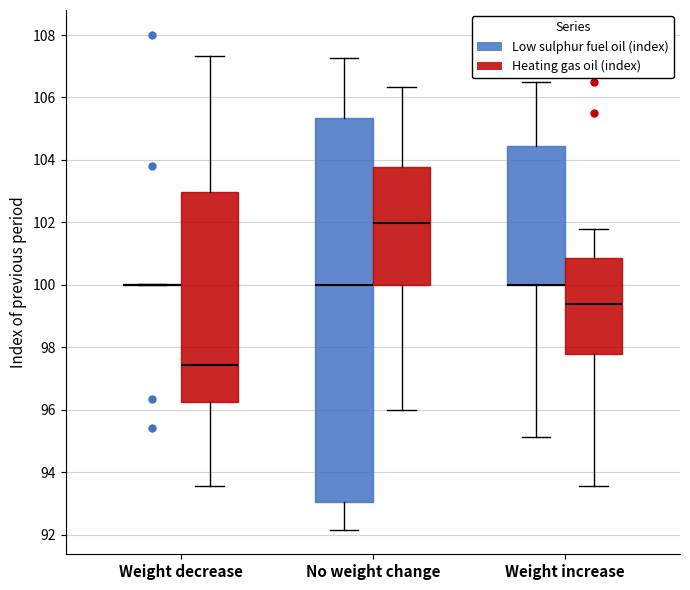

Reading left to right, transcribe this box plot: for each box, give where its median line is, the range the box spans, and where its two whiskers end, as read against the y-axis. The values are not printed on the chart, so give them approximately, as read against the axis.

Weight decrease (Low sulphur fuel oil (index)): box collapsed to a line at 100.0, whiskers 100.0 to 100.0
Weight decrease (Heating gas oil (index)): median 97.4, box 96.2 to 103.0, whiskers 93.6 to 107.4
No weight change (Low sulphur fuel oil (index)): median 100.0, box 93.0 to 105.4, whiskers 92.2 to 107.2
No weight change (Heating gas oil (index)): median 102.0, box 100.0 to 103.8, whiskers 96.0 to 106.4
Weight increase (Low sulphur fuel oil (index)): median 100.0 (drawn on the box's lower edge), box 100.0 to 104.4, whiskers 95.2 to 106.4
Weight increase (Heating gas oil (index)): median 99.4, box 97.8 to 100.8, whiskers 93.6 to 101.8